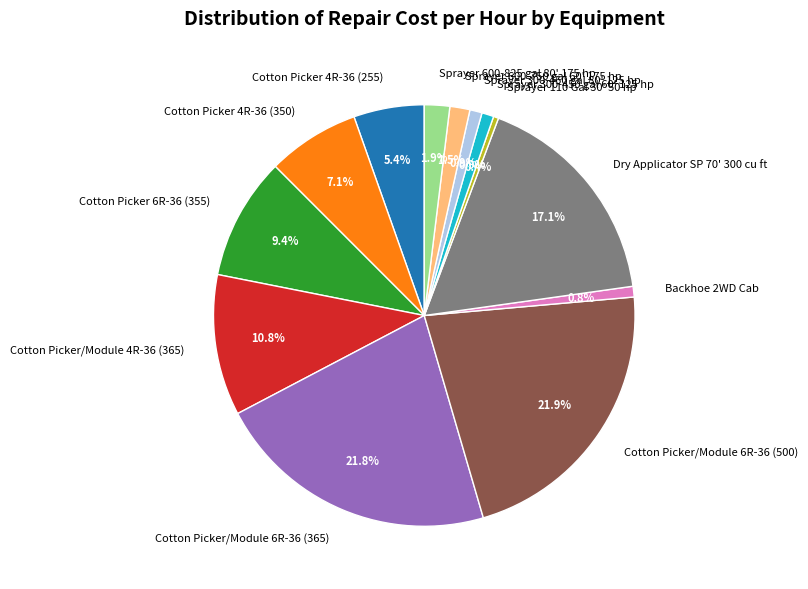

Is there any slice that represents more than half of the pie?

No